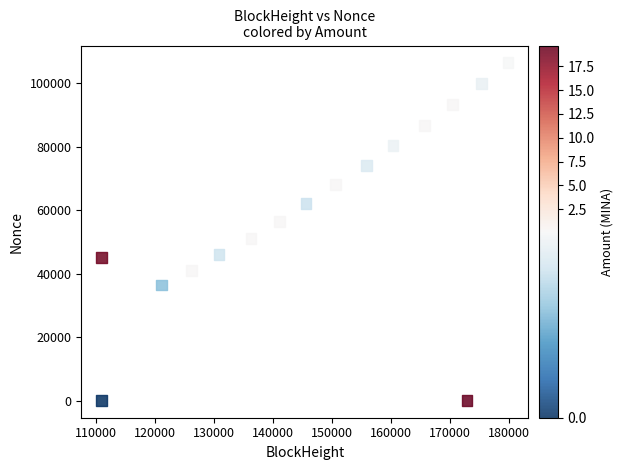

What is the range of X values (max minus min)?

68788